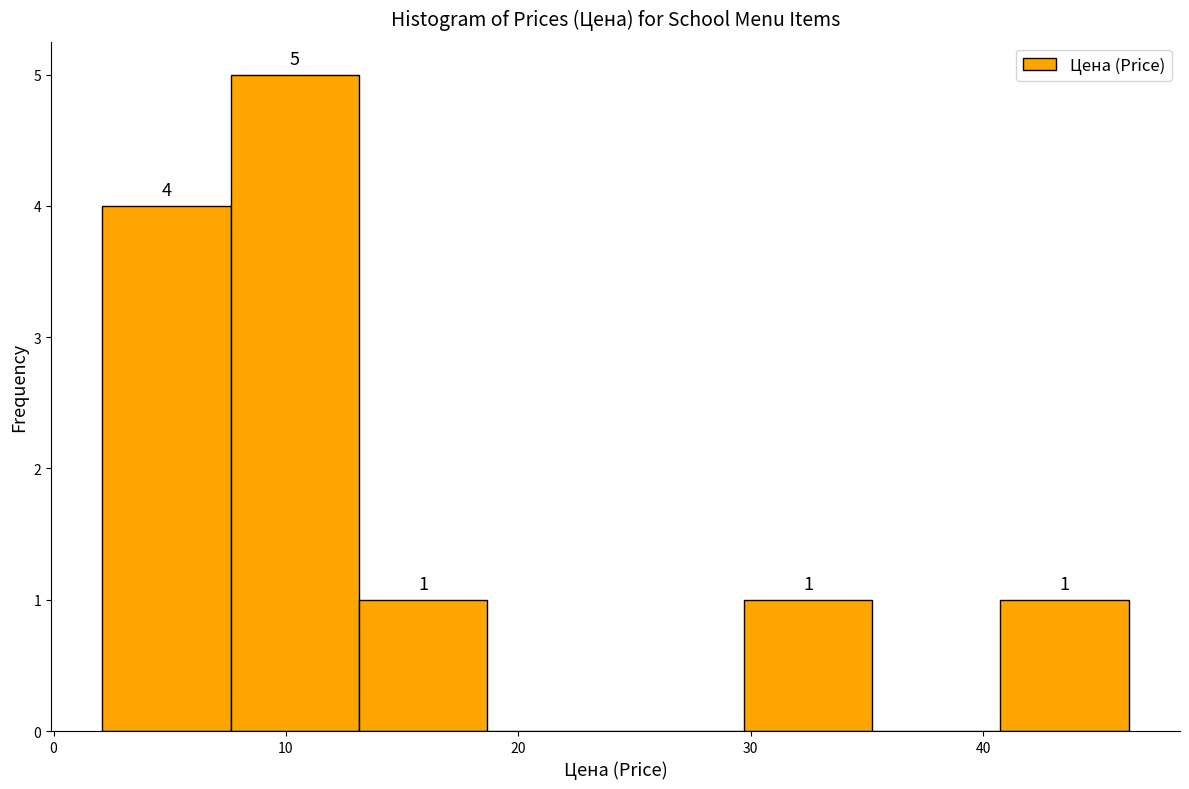

Over which range of the x-axis is the bar tallest?

8 to 13